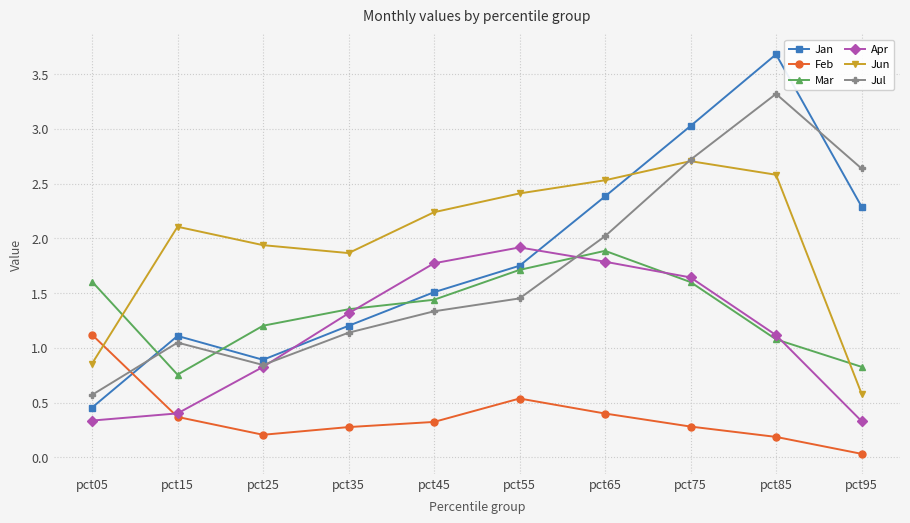

Is the value of Feb at pct25 greater than the value of Mar at pct85?

No